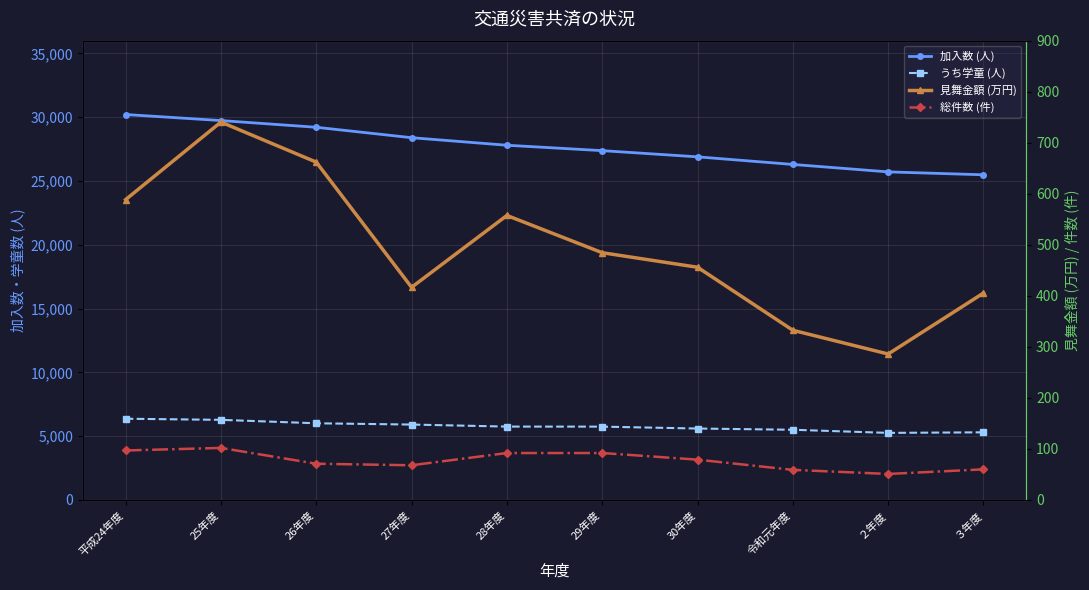

At which category is the sum across all series the highest?

平成24年度